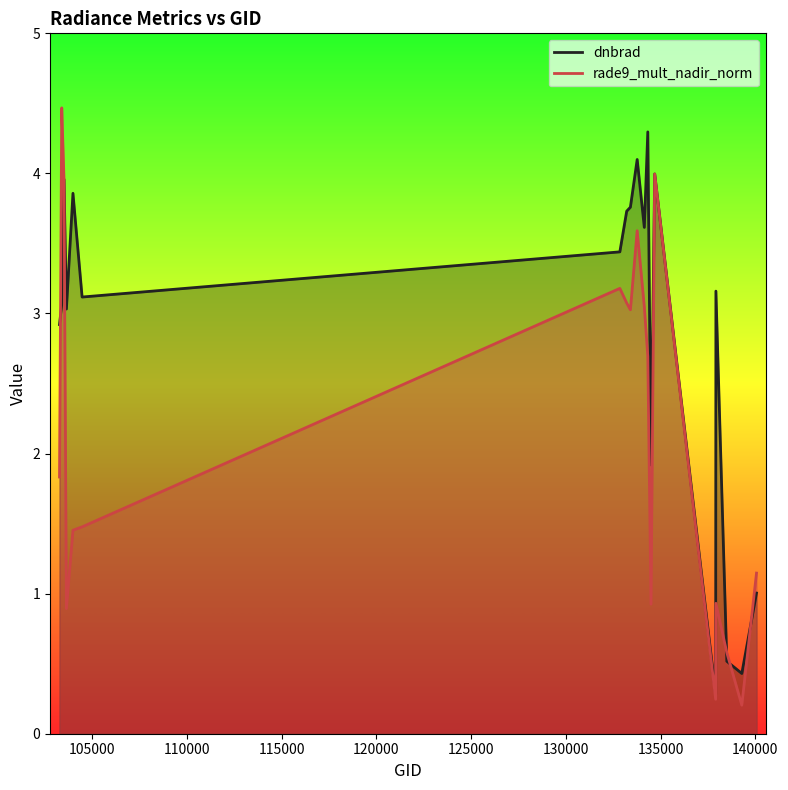

What is the value of the rade9_mult_nadir_norm point at the 15th from the left?

0.2